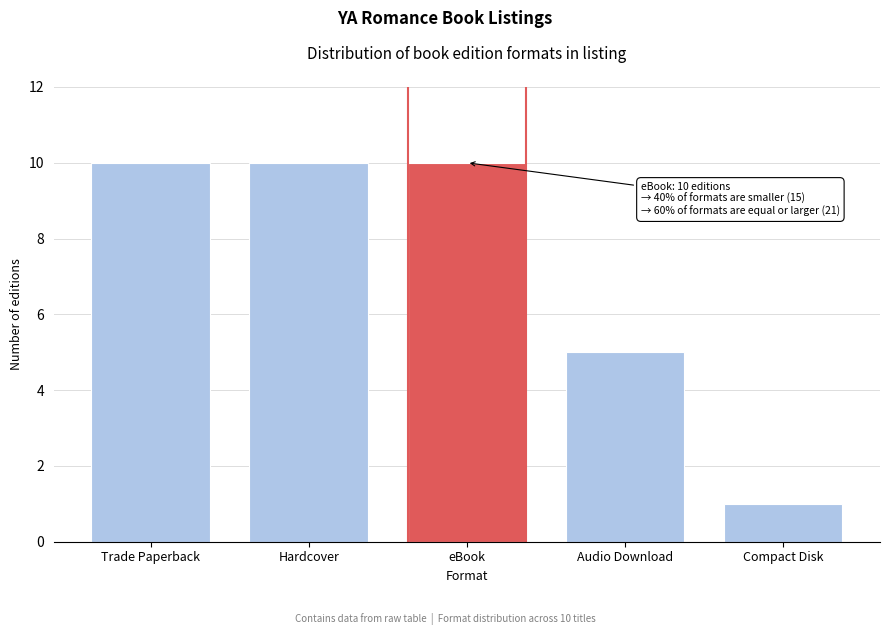

Reading right to left, extract all data points from this chart.

Compact Disk=1	Audio Download=5	eBook=10	Hardcover=10	Trade Paperback=10